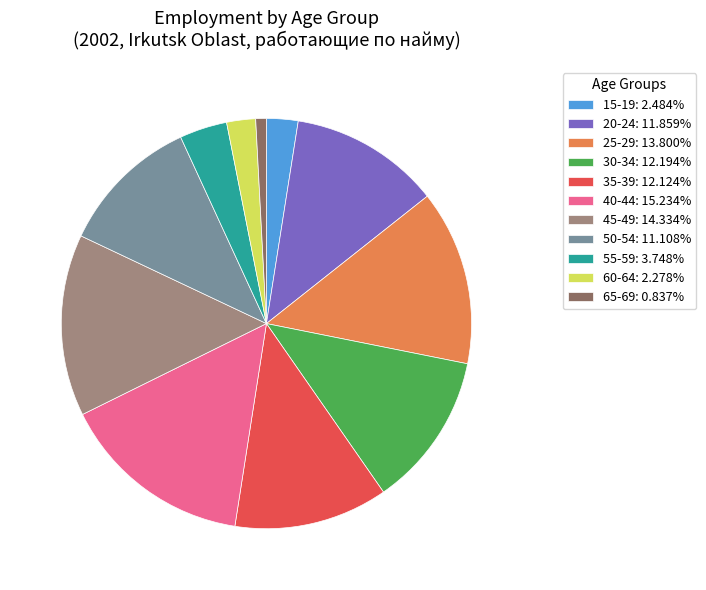

Count the number of slices in the pie.

11